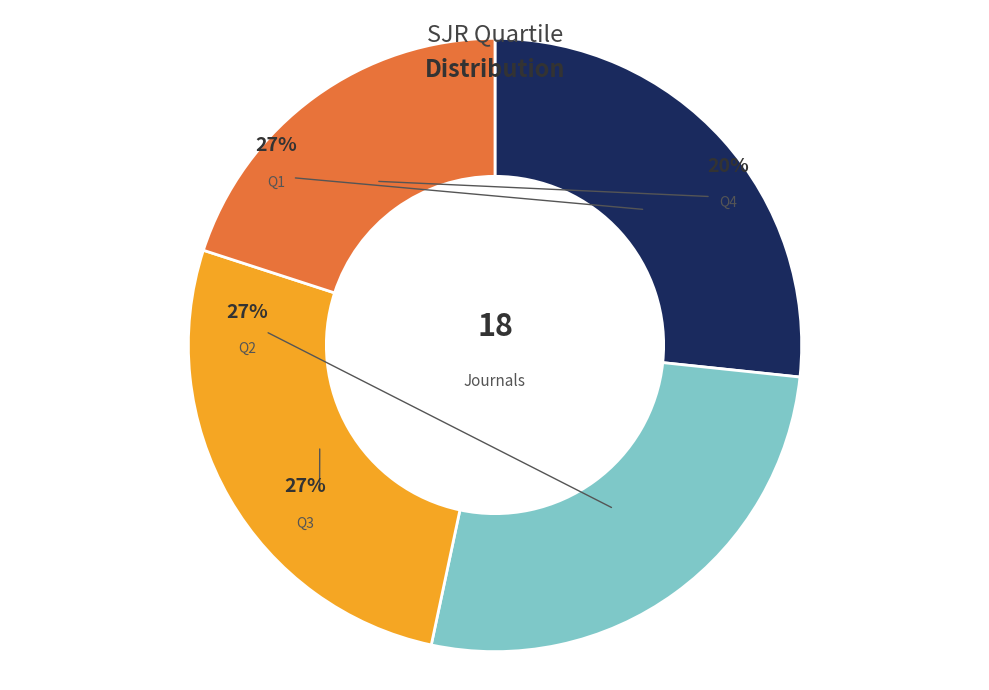

To the nearest percent, what is the combined percentage of Q3 and Q4?

47%